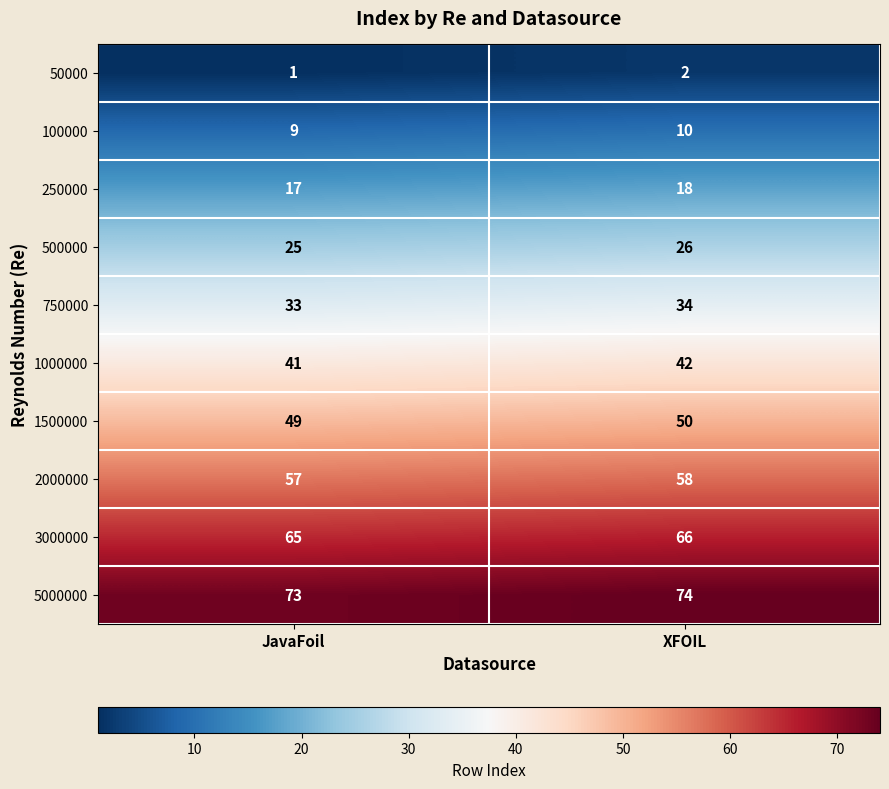

What is the spread (max minus min) of values at JavaFoil?

72